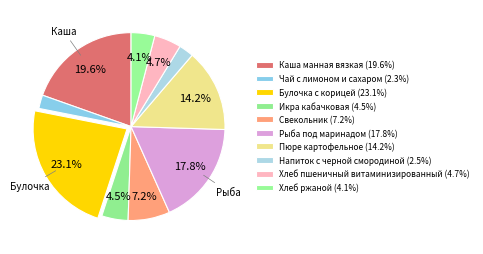

Which has a higher value, Хлеб пшеничный витаминизированный or Свекольник?

Свекольник